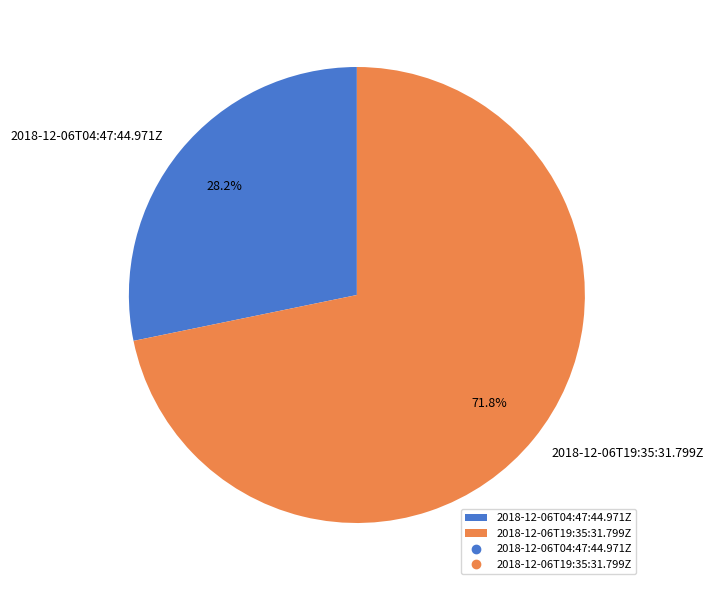

Which category has the biggest portion of the pie?

2018-12-06T19:35:31.799Z